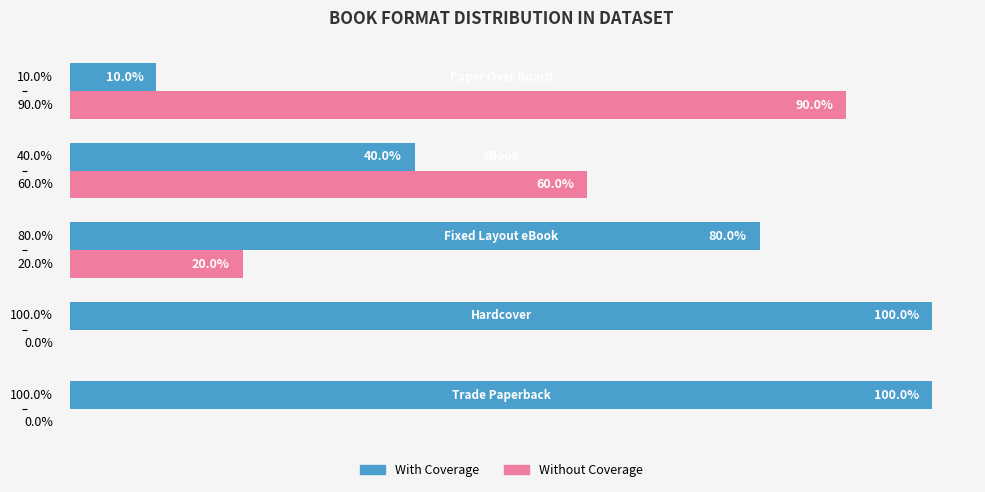

What are all the series names shown in the legend?

With Coverage, Without Coverage